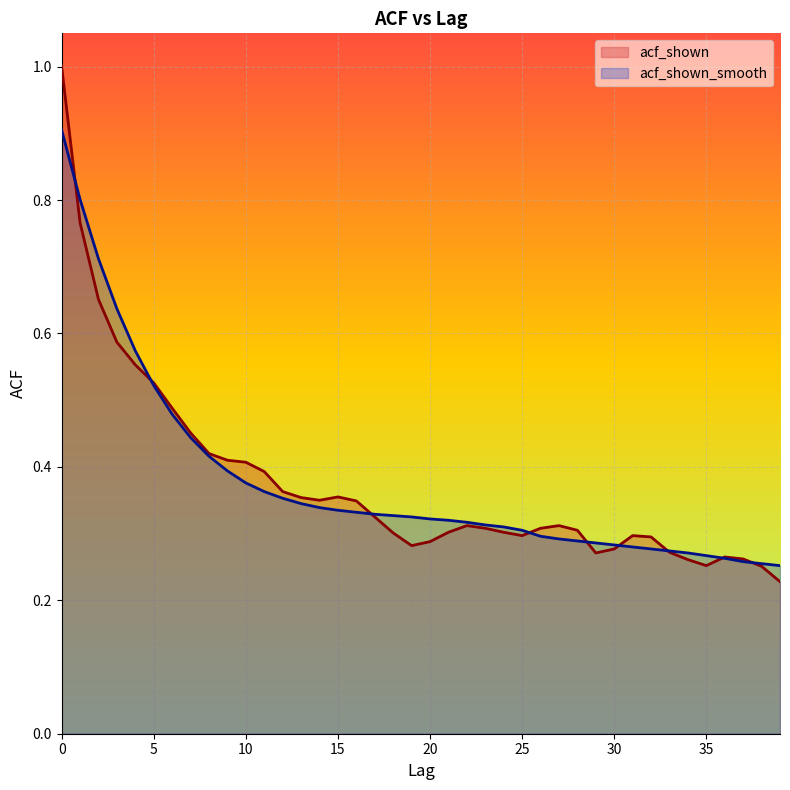

List the labels in order of acf_shown_smooth value, largest first.

0, 1, 2, 3, 4, 5, 6, 7, 8, 9, 10, 11, 12, 13, 14, 15, 16, 17, 18, 19, 20, 21, 22, 23, 24, 25, 26, 27, 28, 29, 30, 31, 32, 33, 34, 35, 36, 37, 38, 39